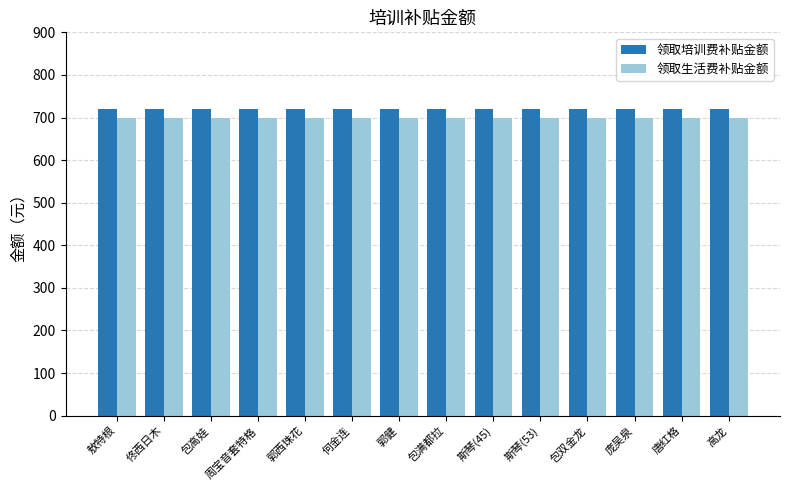

What is the maximum value shown in the chart?

720